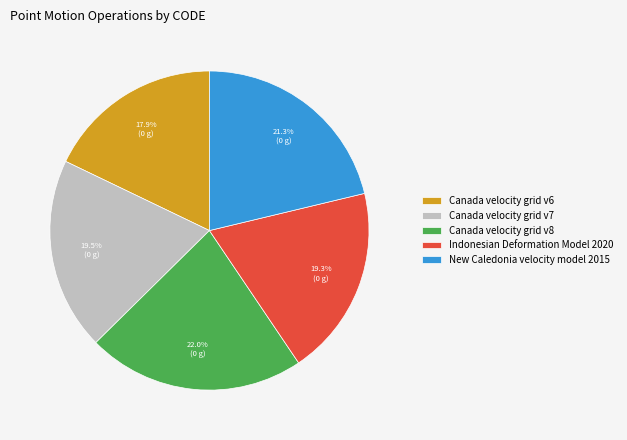

What is the largest slice in the pie chart?

Canada velocity grid v8